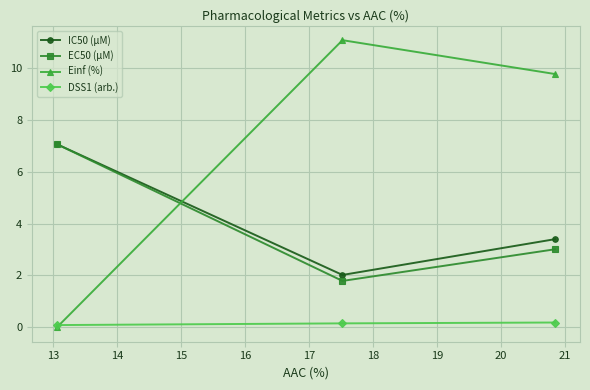

What is the highest value of the Einf (%) series?

11.1